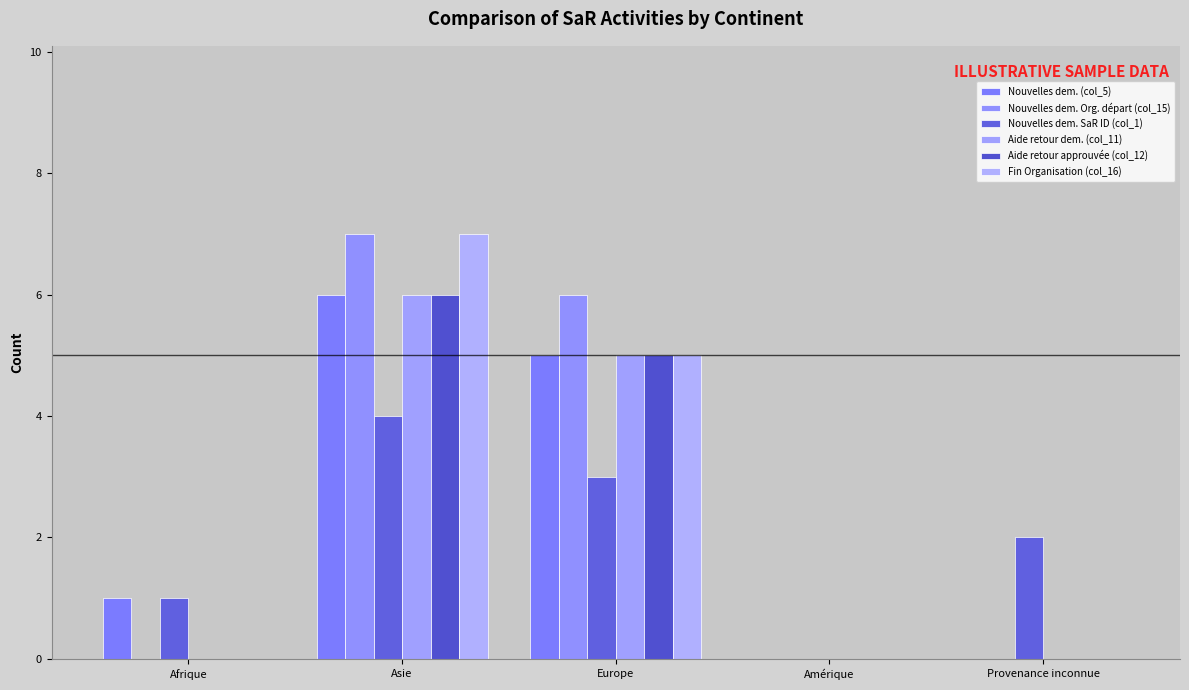

Are the bars grouped side by side (vs. stacked)?

Yes